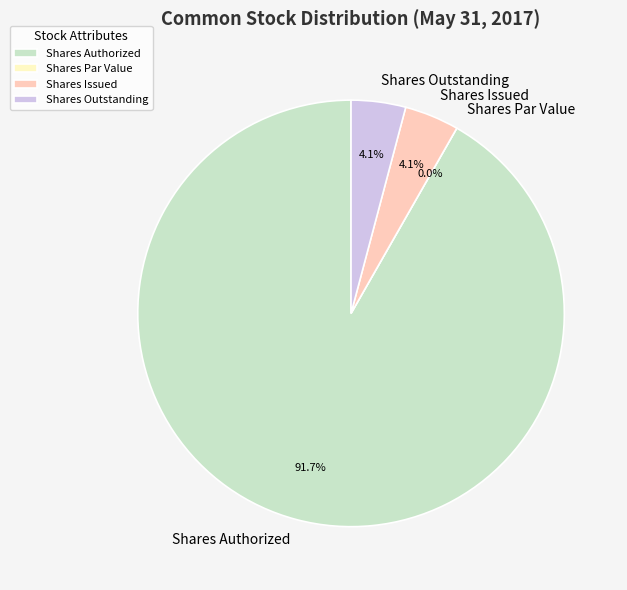

Is there any slice that represents more than half of the pie?

Yes